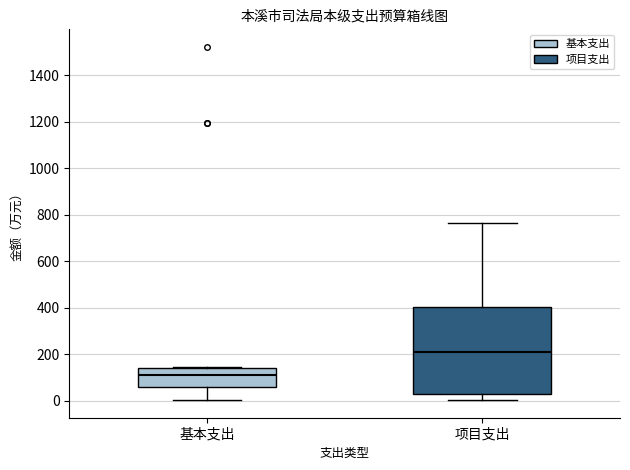

Where does the median line of the box for 基本支出 sit on the y-axis? The values are not printed on the chart, so give them approximately, as read against the axis.

120